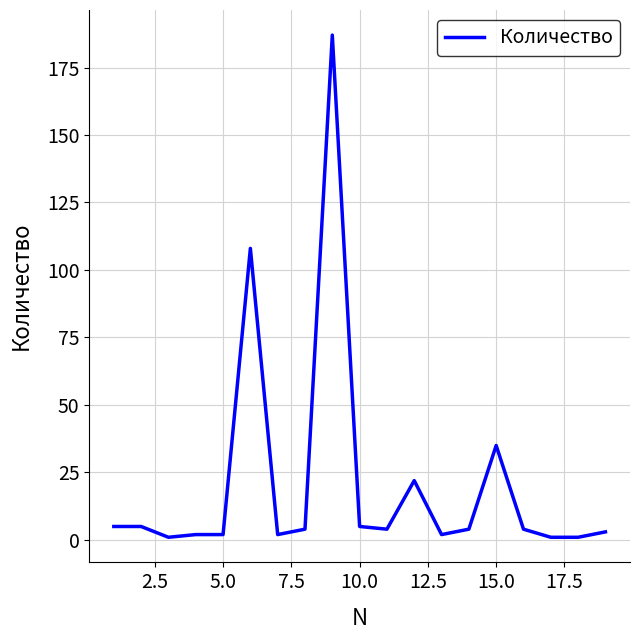

What is the greatest value displayed?

187